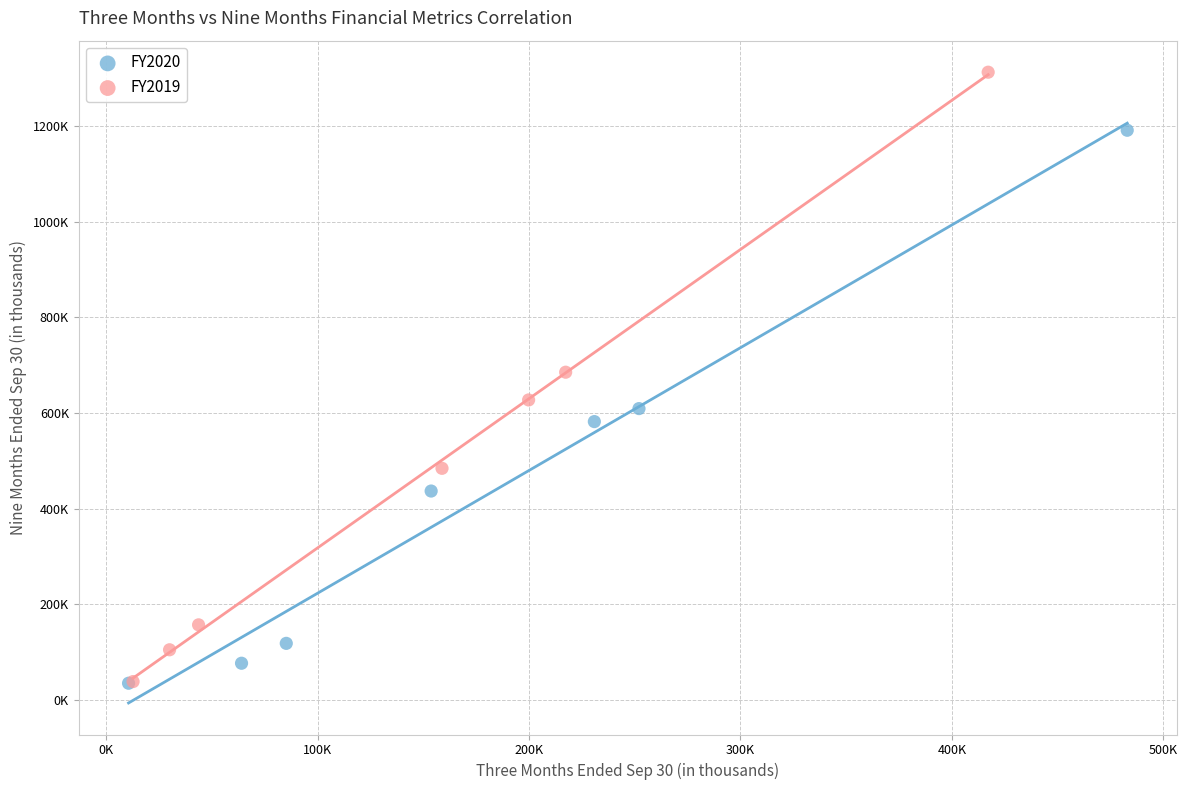

What are all the series names shown in the legend?

FY2020, FY2019